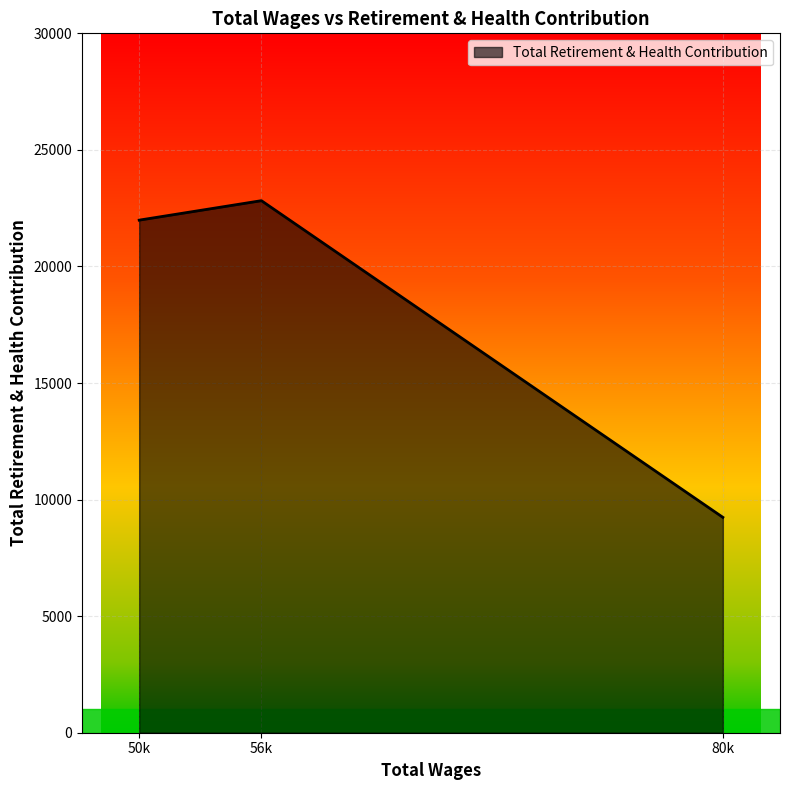

Which category has the highest value across all series?

56k